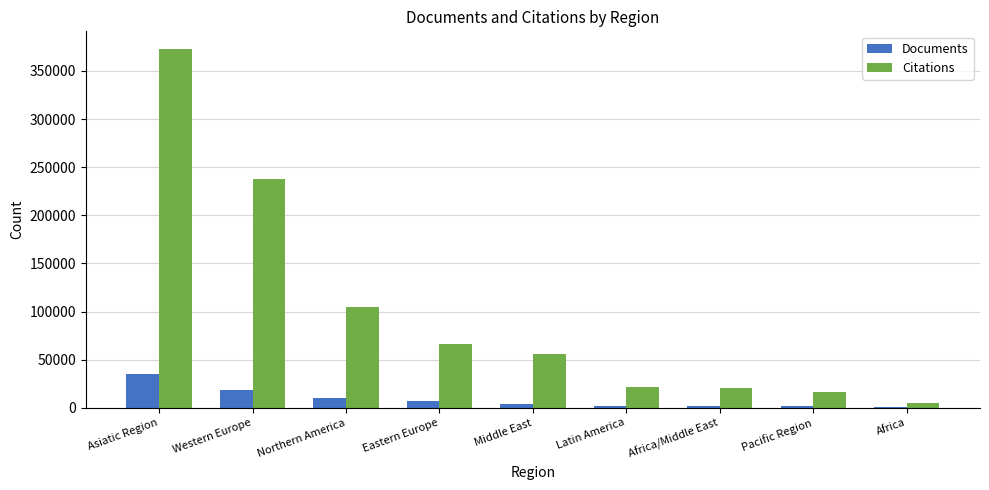

What is the sum of all Documents values?

80882